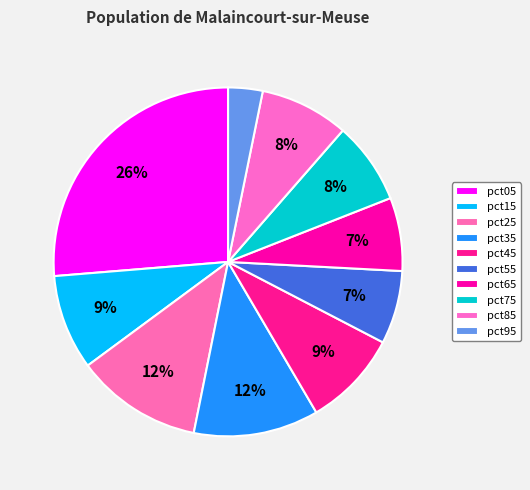

What percentage do pct45 and pct75 together represent?

16.5%